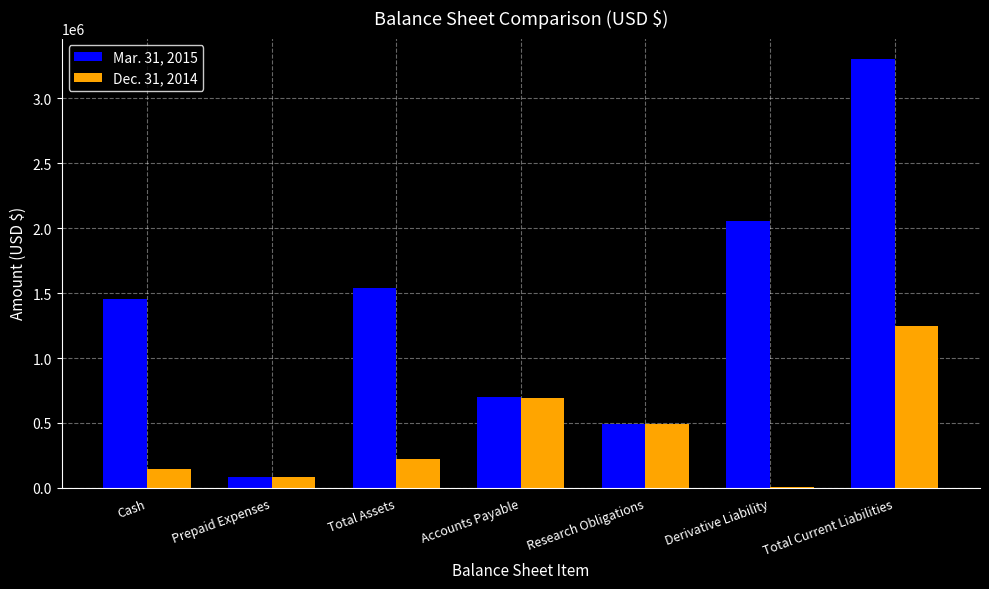

How many categories are shown in the chart?

7